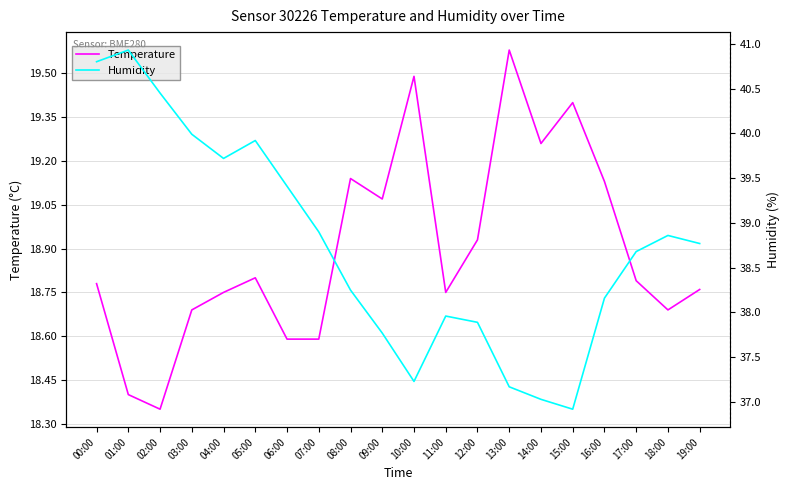

Reading left to right, extract all data points from this chart.

Temperature: 18.8	18.4	18.4	18.7	18.8	18.8	18.6	18.6	19.1	19.1	19.5	18.8	18.9	19.6	19.3	19.4	19.1	18.8	18.7	18.8
Humidity: 40.8	40.9	40.5	40.0	39.7	39.9	39.4	38.9	38.2	37.8	37.2	38.0	37.9	37.2	37.0	36.9	38.2	38.7	38.9	38.8